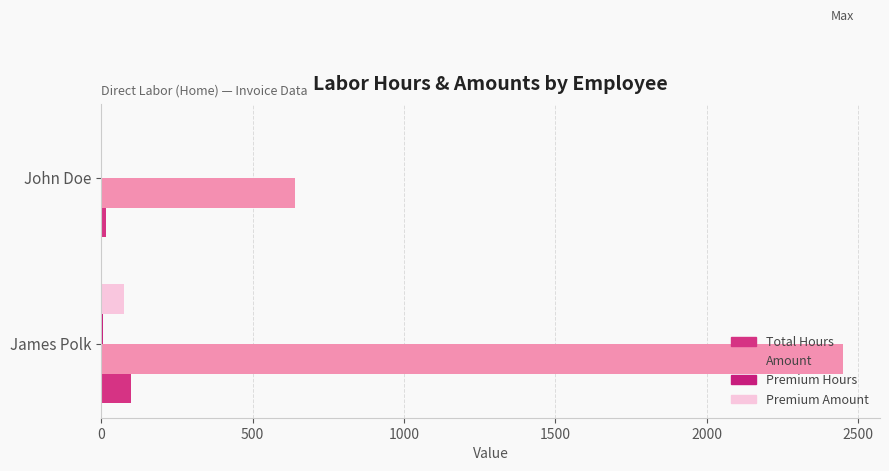

What is the sum of all Total Hours values?

114